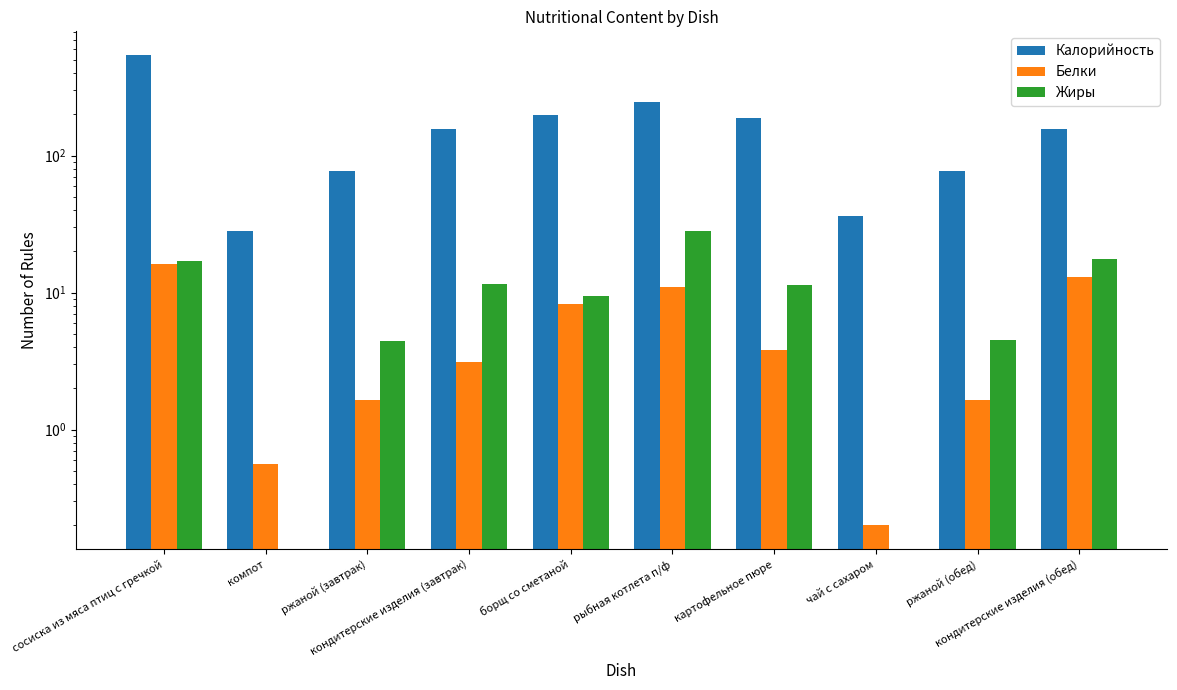

At which label does Белки first exceed 3?

сосиска из мяса птиц с гречкой